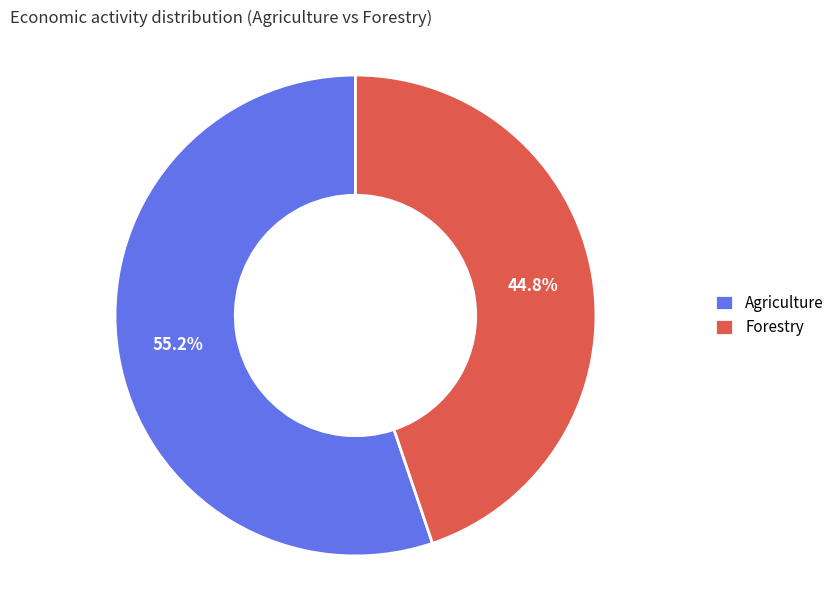

Approximately how many times larger is the value at Agriculture compared to Forestry?

1.2